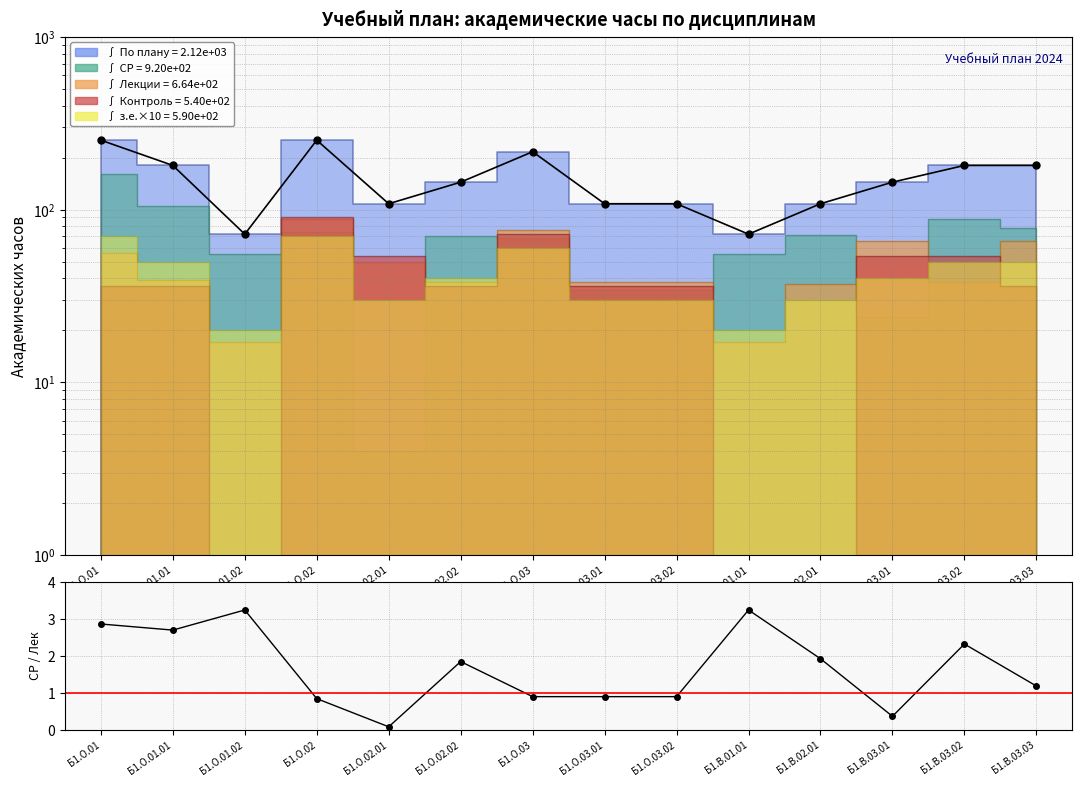

Which label corresponds to the largest value in the chart?

Б1.О.01